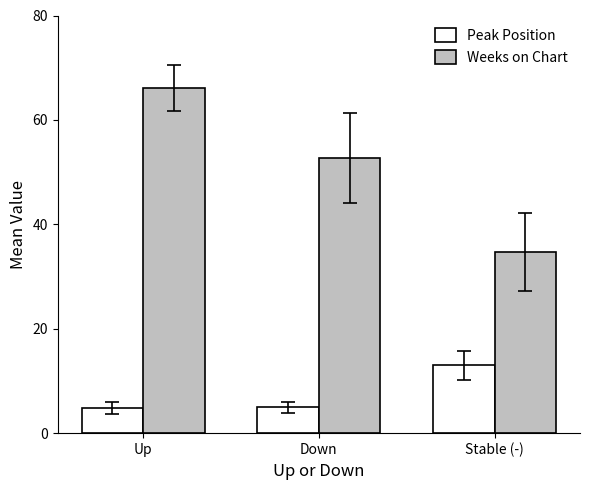

What is the minimum value for Weeks on Chart?

34.7